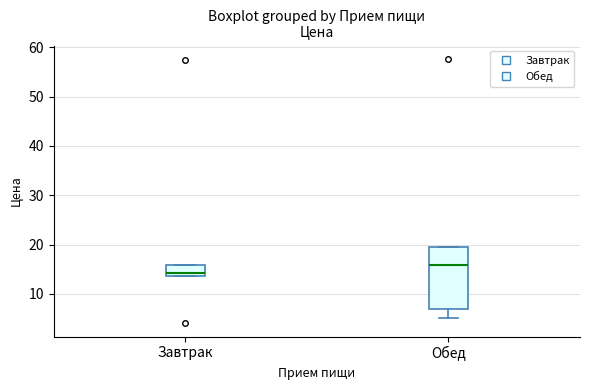

Which box's median line is the highest?

Обед